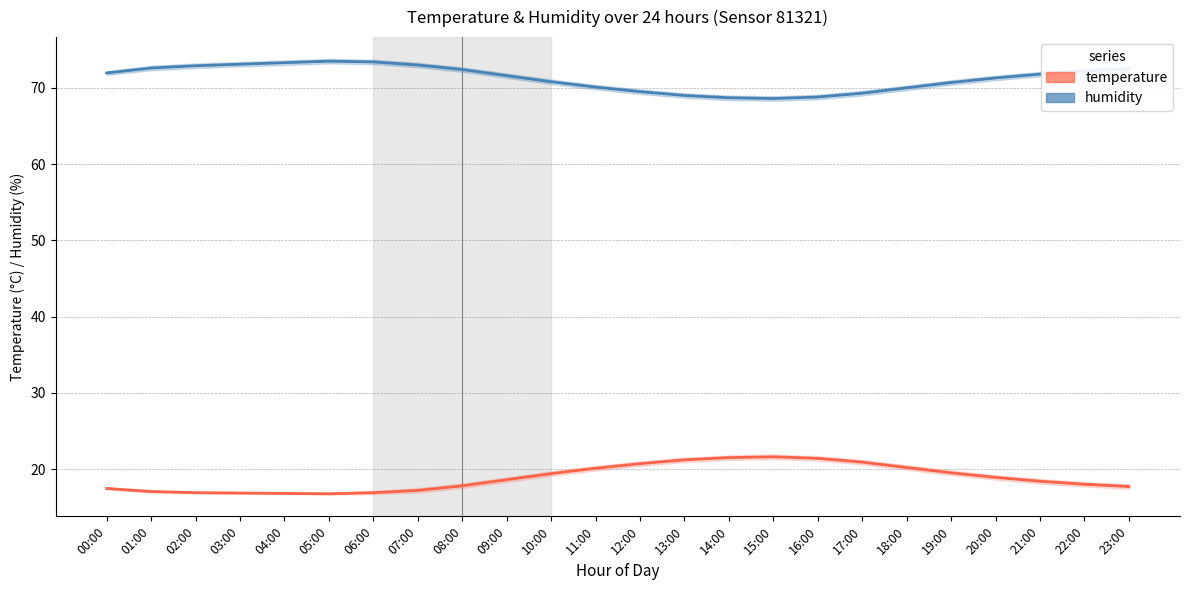

What is the sum of all humidity values?

1711.0